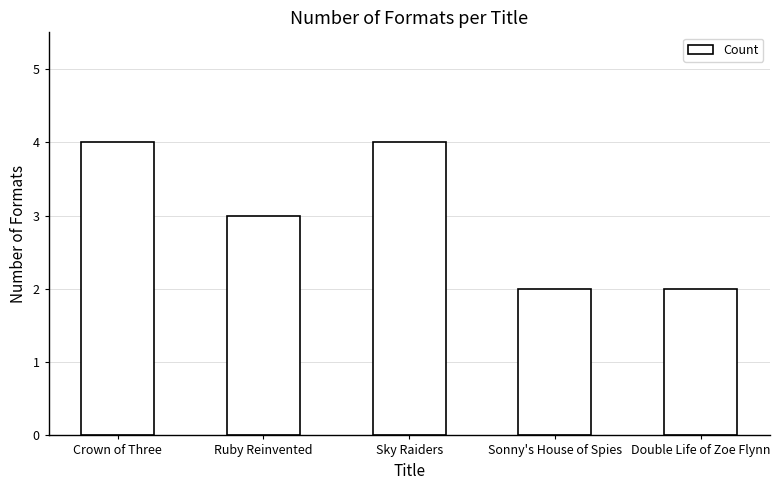

The chart shows a value of 6 at Sky Raiders. True or false?

False